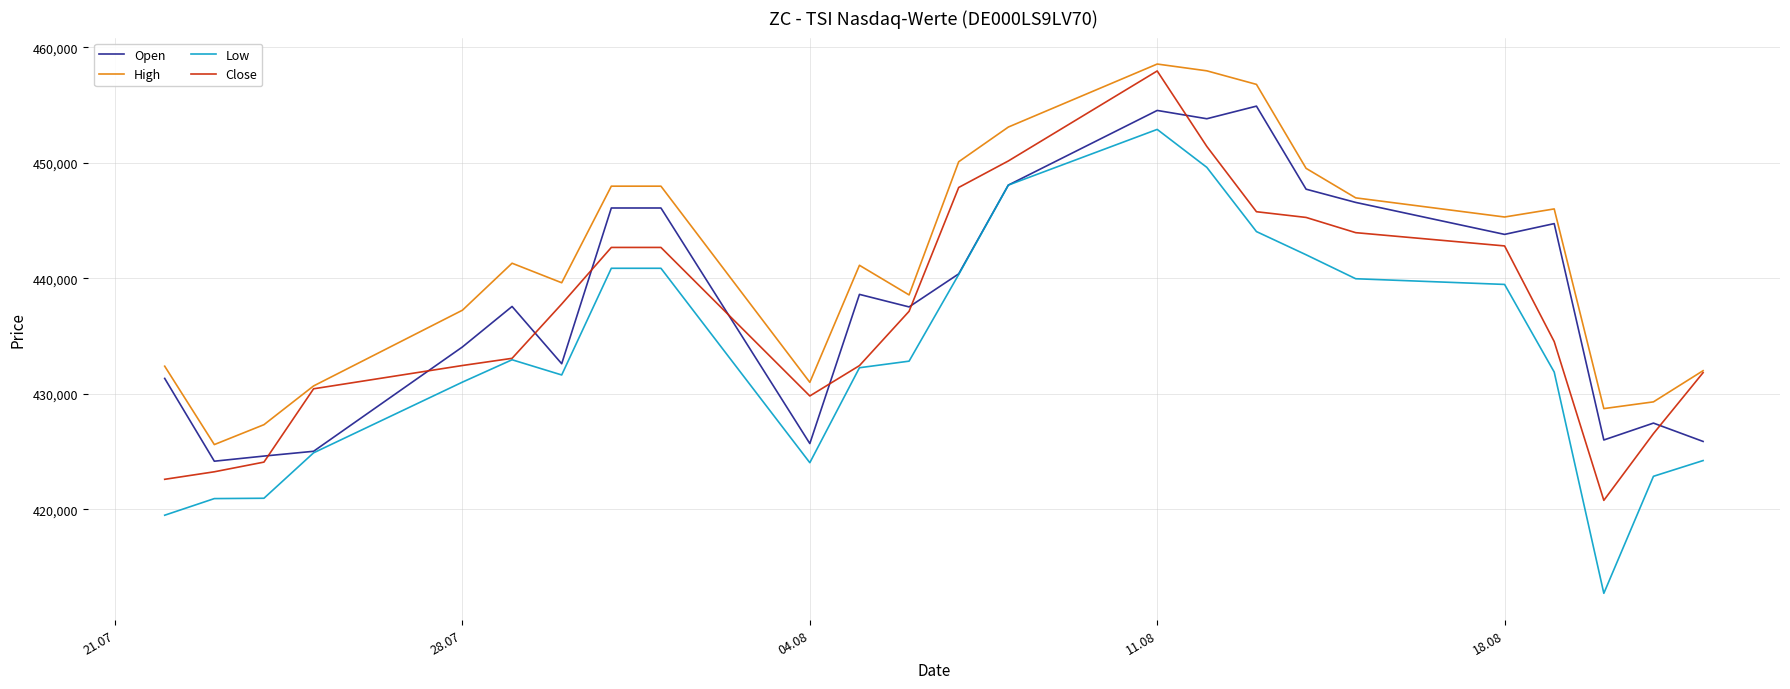

Rank the series by their average value, from lowest to highest.

Low, Close, Open, High